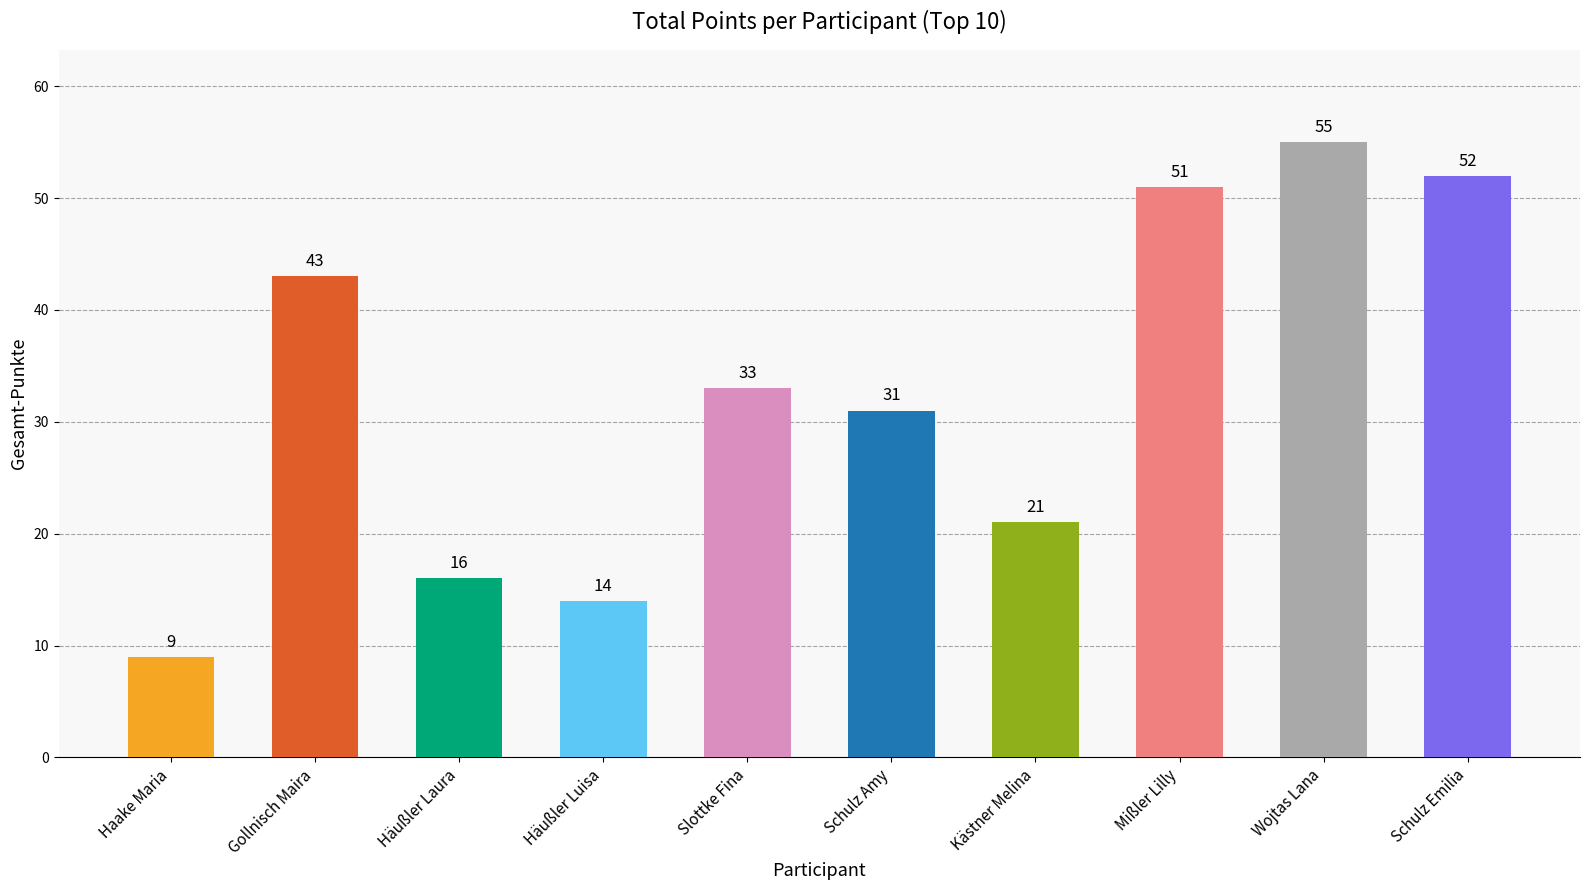

What is the difference between the maximum and minimum values?

46